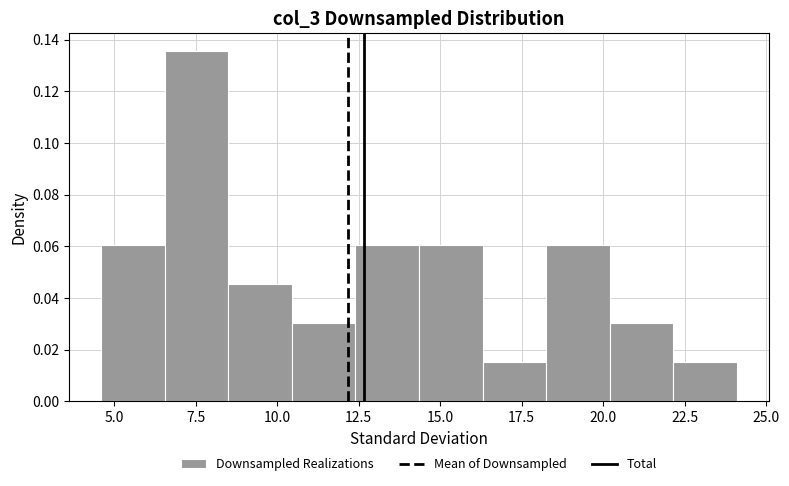

Around what value on the x-axis is the tallest bar? Give the approximate position of its centre, as read against the axis.

7.5